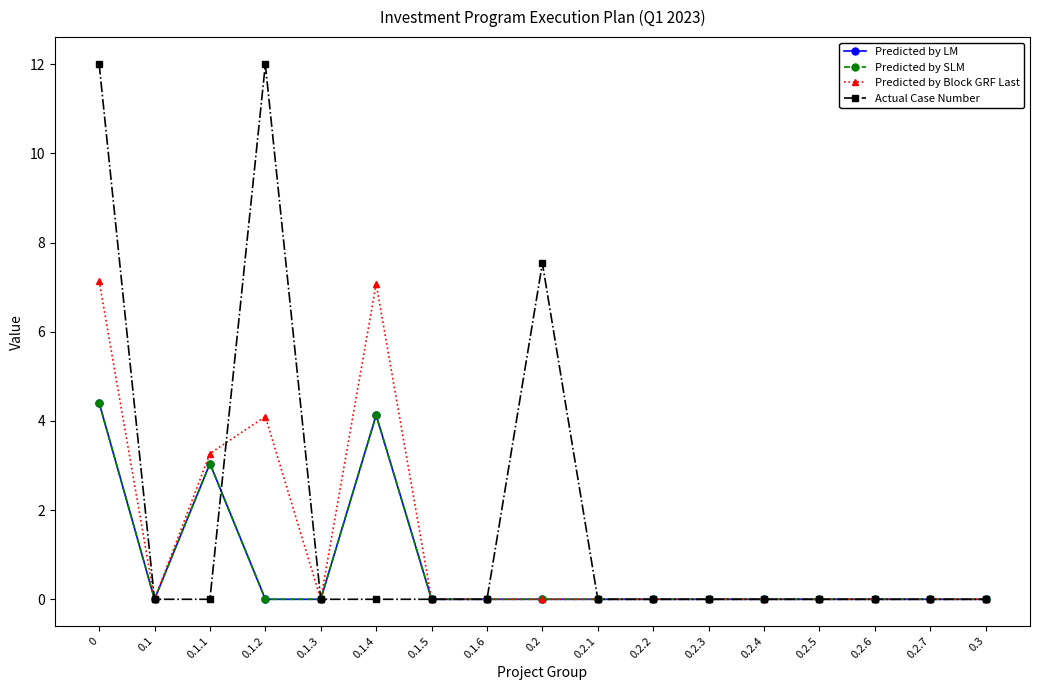

Reading right to left, transcribe all the data shown in this chart.

Predicted by LM: 0.3=0.0	0.2.7=0.0	0.2.6=0.0	0.2.5=0.0	0.2.4=0.0	0.2.3=0.0	0.2.2=0.0	0.2.1=0.0	0.2=0.0	0.1.6=0.0	0.1.5=0.0	0.1.4=4.1	0.1.3=0.0	0.1.2=0.0	0.1.1=3.0	0.1=0.0	0=4.4
Predicted by SLM: 0.3=0.0	0.2.7=0.0	0.2.6=0.0	0.2.5=0.0	0.2.4=0.0	0.2.3=0.0	0.2.2=0.0	0.2.1=0.0	0.2=0.0	0.1.6=0.0	0.1.5=0.0	0.1.4=4.1	0.1.3=0.0	0.1.2=0.0	0.1.1=3.0	0.1=0.0	0=4.4
Predicted by Block GRF Last: 0.3=0.0	0.2.7=0.0	0.2.6=0.0	0.2.5=0.0	0.2.4=0.0	0.2.3=0.0	0.2.2=0.0	0.2.1=0.0	0.2=0.0	0.1.6=0.0	0.1.5=0.0	0.1.4=7.1	0.1.3=0.0	0.1.2=4.1	0.1.1=3.3	0.1=0.0	0=7.1
Actual Case Number: 0.3=0.0	0.2.7=0.0	0.2.6=0.0	0.2.5=0.0	0.2.4=0.0	0.2.3=0.0	0.2.2=0.0	0.2.1=0.0	0.2=7.5	0.1.6=0.0	0.1.5=0.0	0.1.4=0.0	0.1.3=0.0	0.1.2=12.0	0.1.1=0.0	0.1=0.0	0=12.0